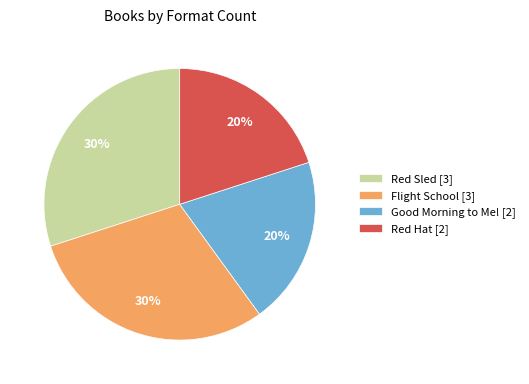

True or false: Flight School accounts for 30% of the total.

True